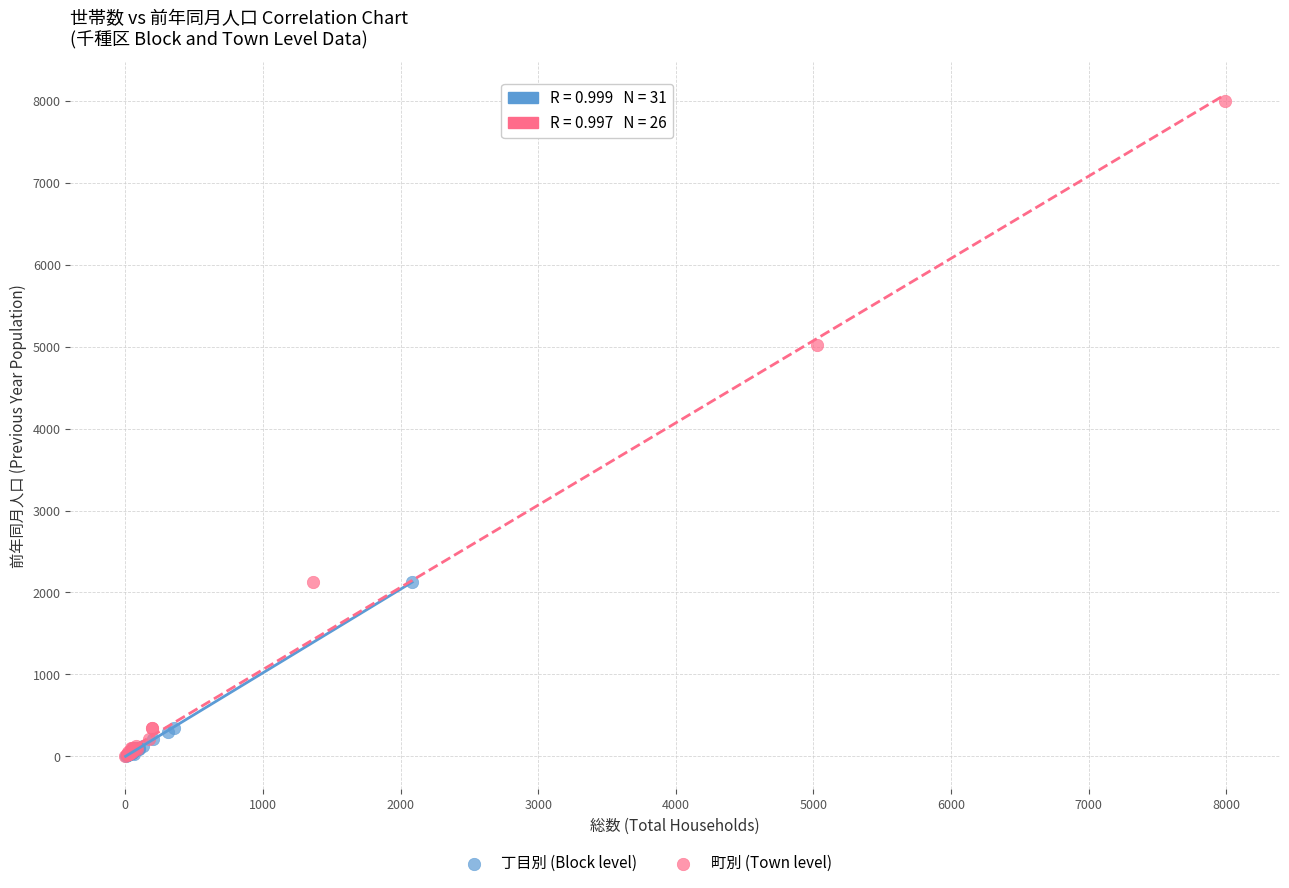

Which series has the widest spread of Y values?

町別 (Town level)